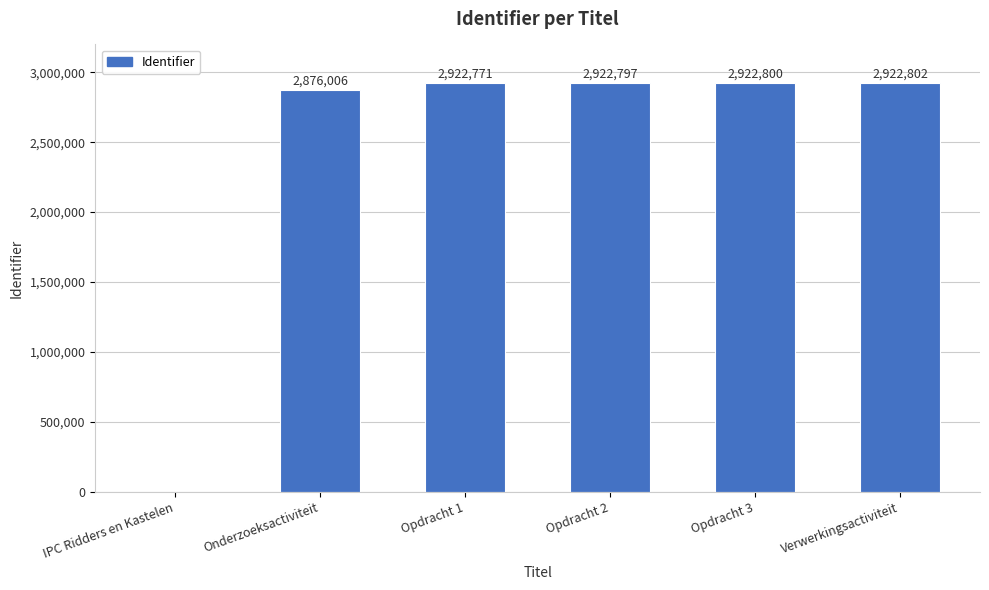

What is the average value?

2427863